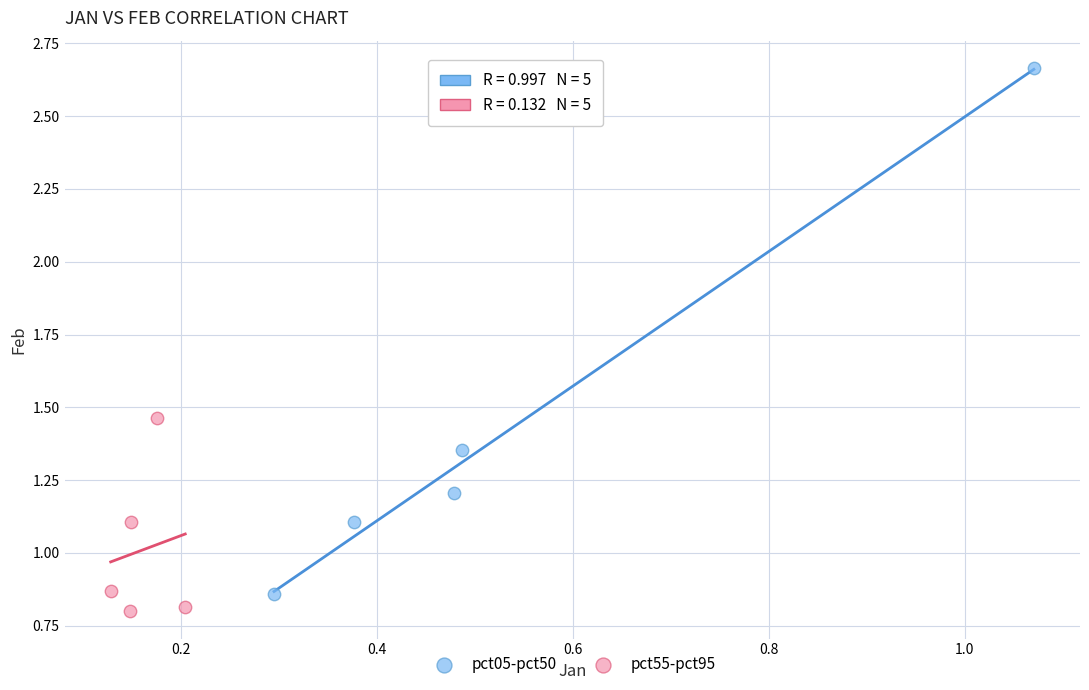

What are all the series names shown in the legend?

pct05-pct50, pct55-pct95